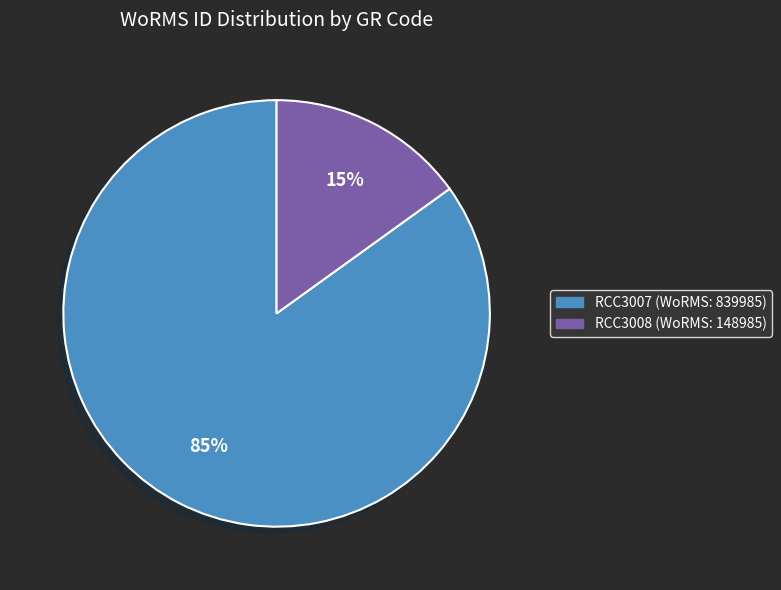

What percentage is the RCC3007 slice, to the nearest percent?

85%